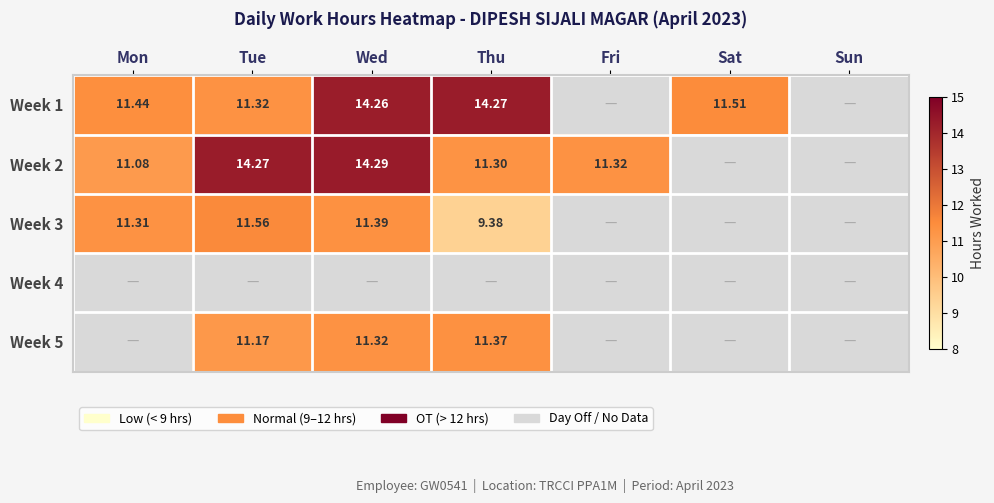

At how many categories does at least one series exceed 11?

6